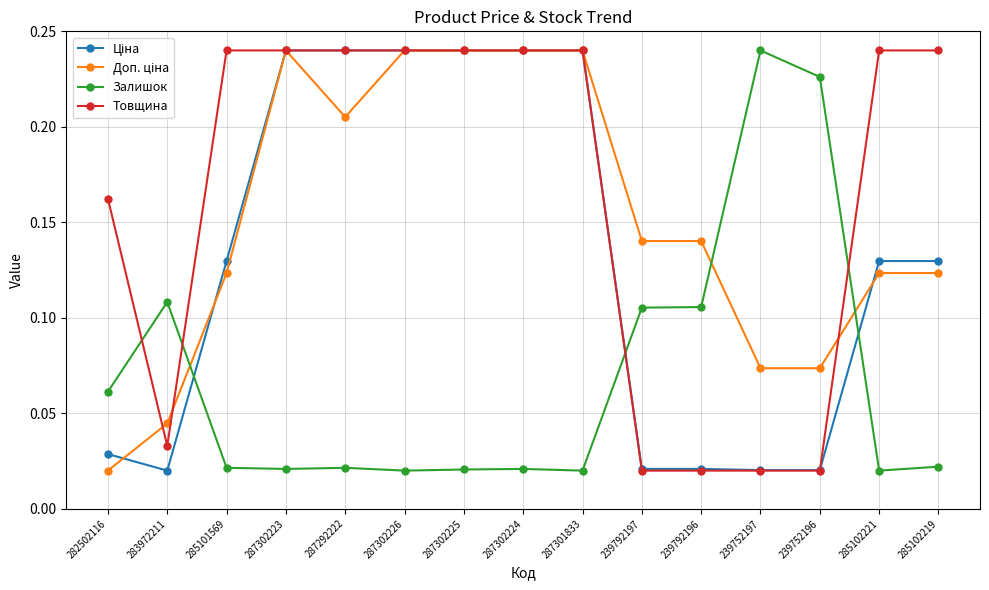

After their last crossing, which series has the higher values: Залишок or Товщина?

Товщина